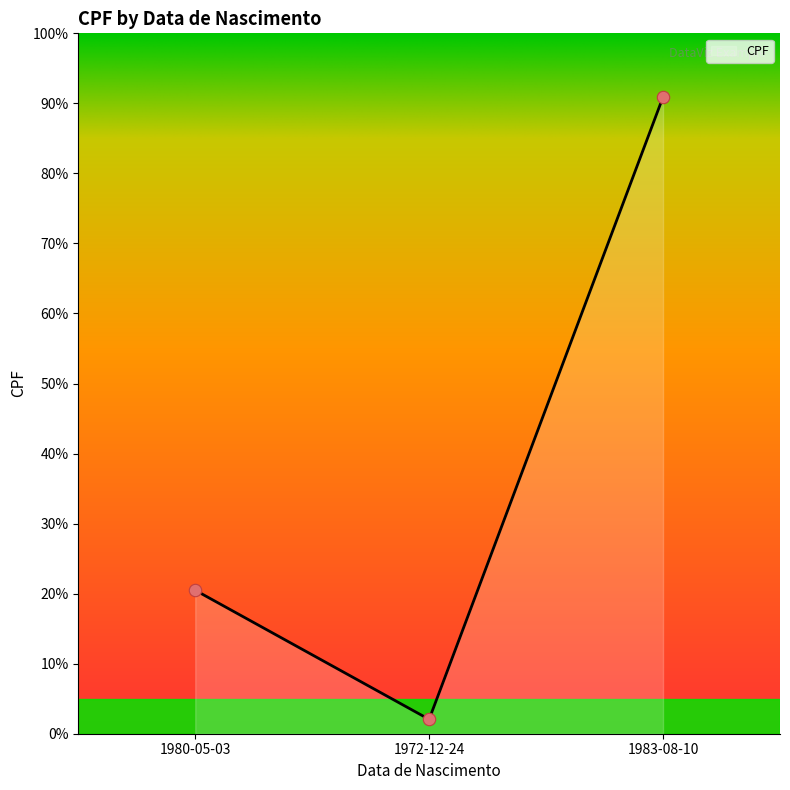

What is the change in value from 1972-12-24 to 1983-08-10?

+88.9